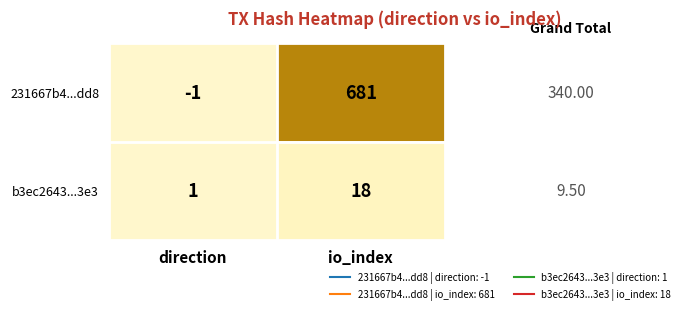

Which category has the highest value in the 231667b4...dd8 series?

io_index